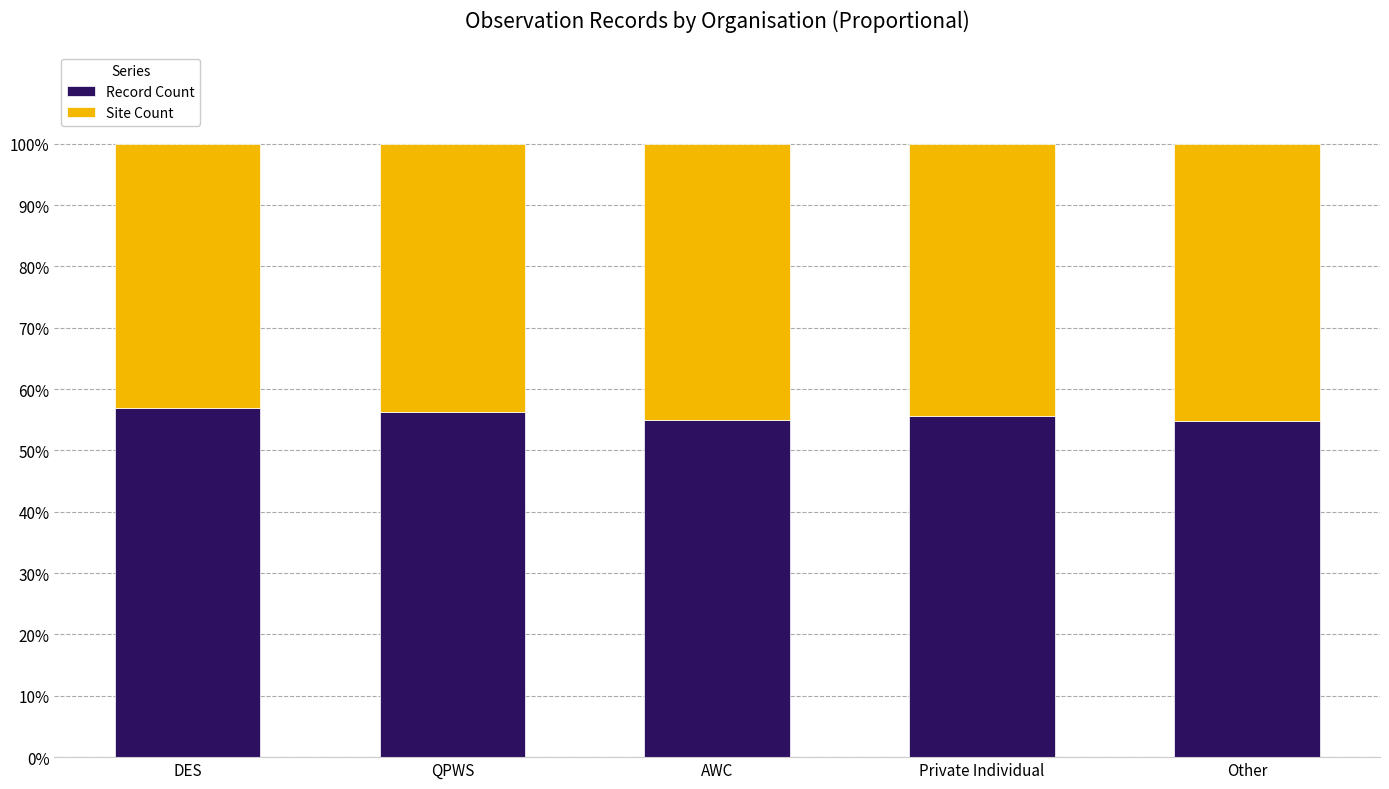

List the series in order of their overall mean, lowest first.

Site Count, Record Count